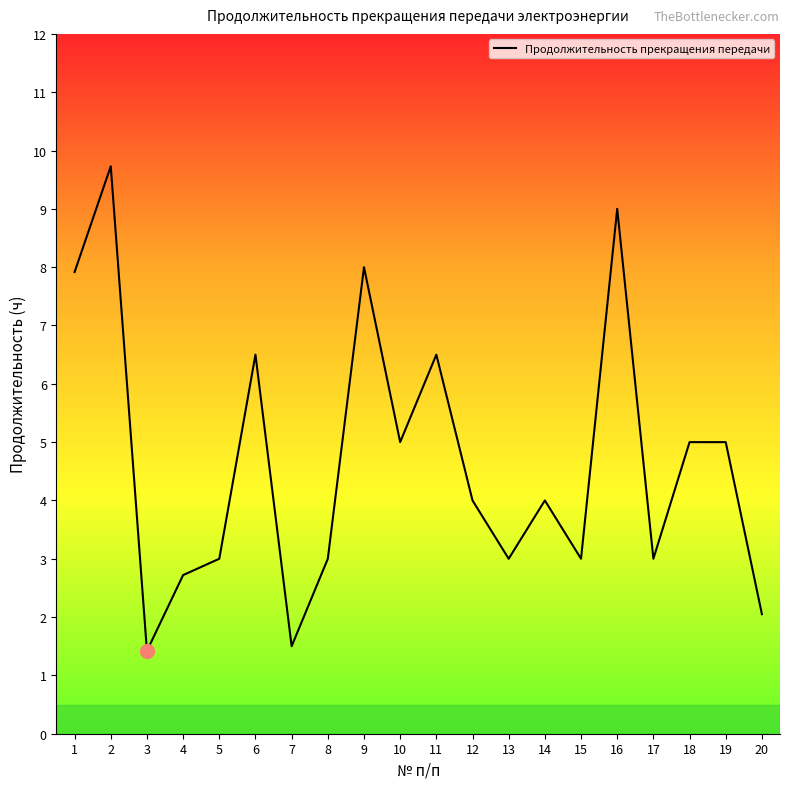

The value at 17 is 1.4. True or false?

False